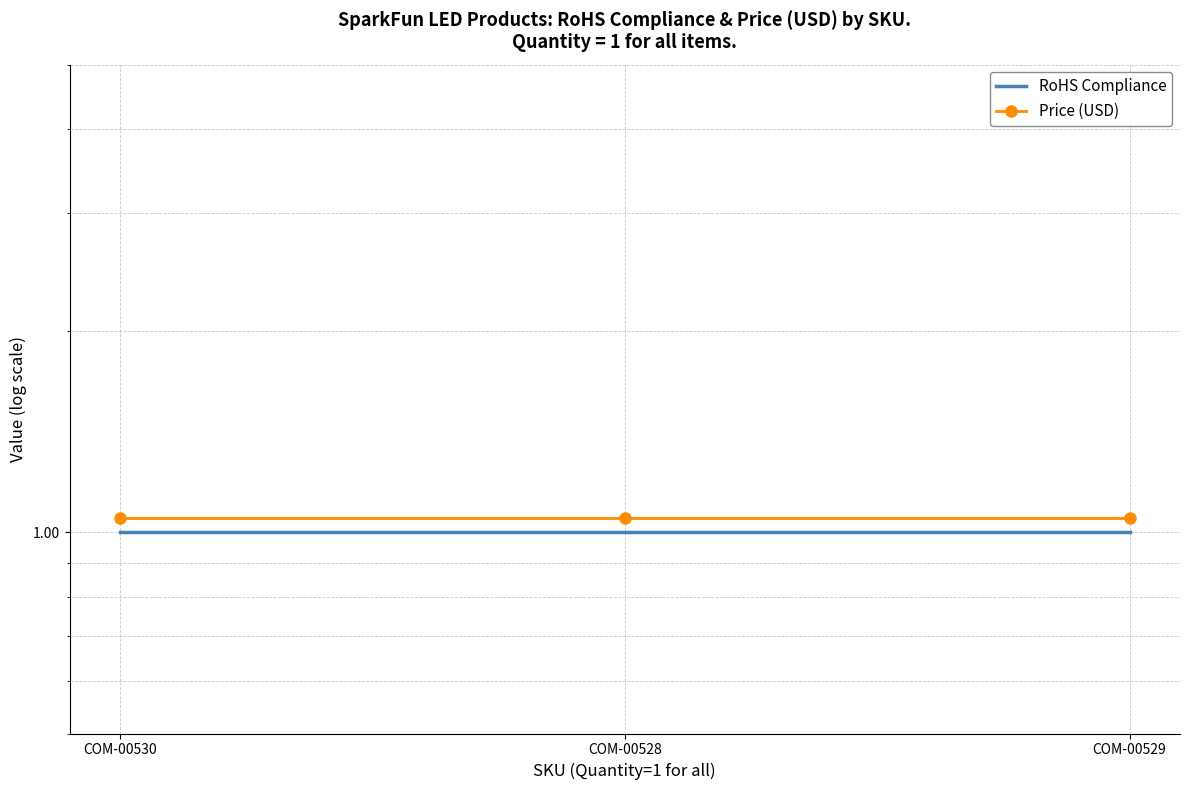

At which category does the chart reach its minimum across all series?

COM-00530